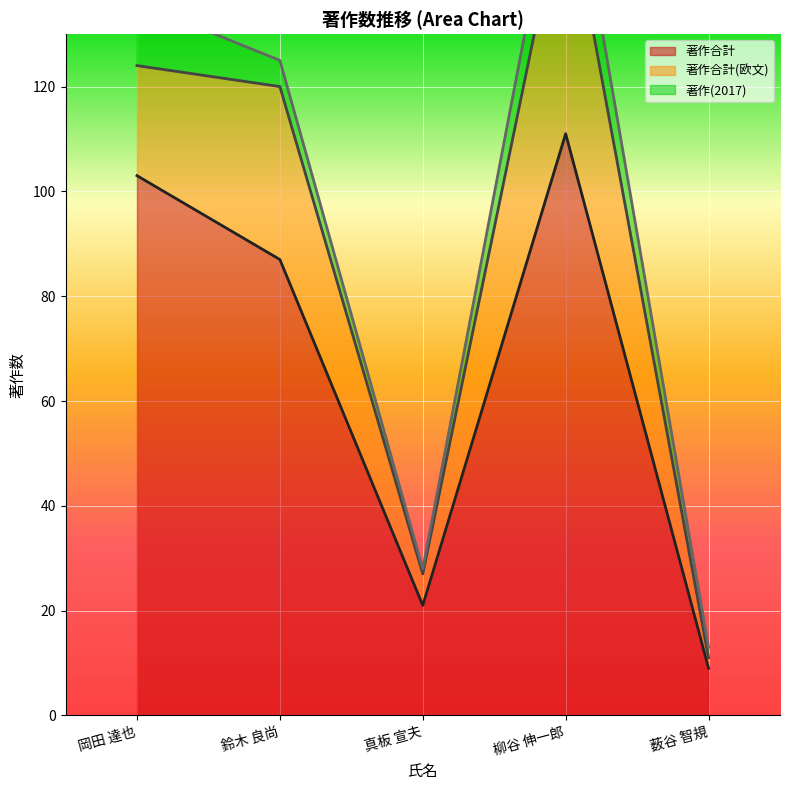

Which category has the highest value in the 著作合計(欧文) series?

柳谷 伸一郎